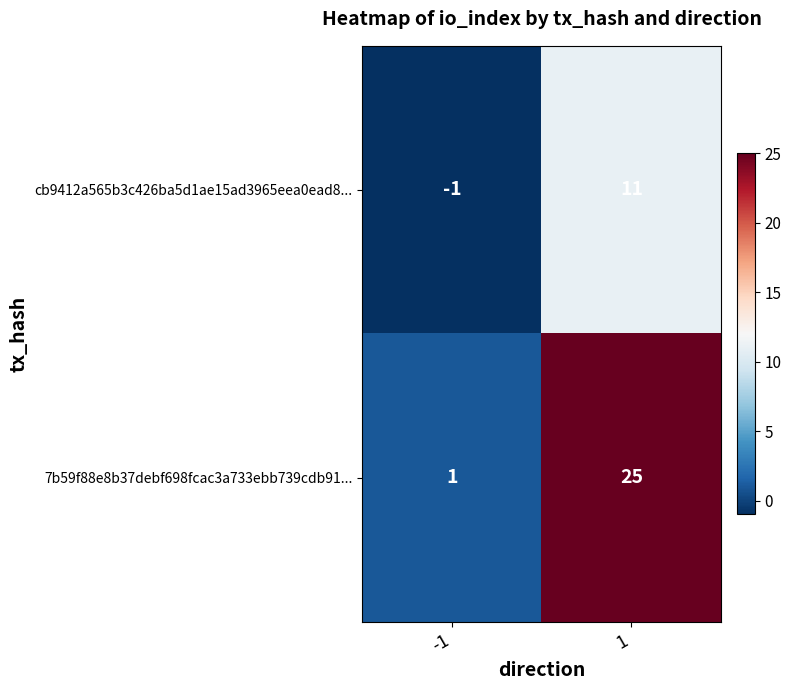

What is the total value across all series at 1?

36